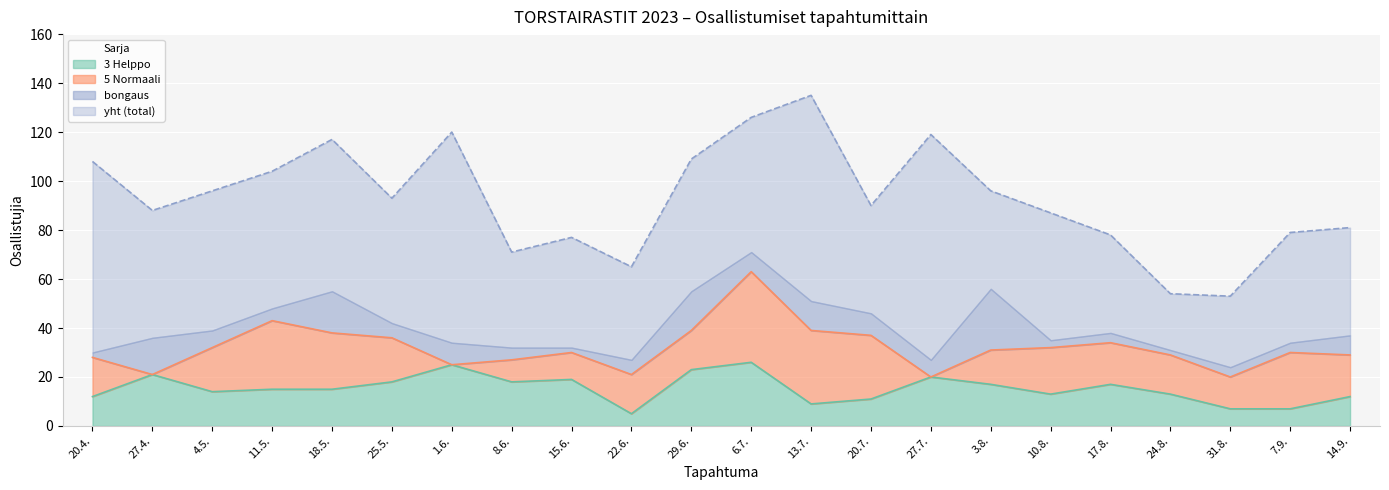

How many lines are shown in the chart?

4